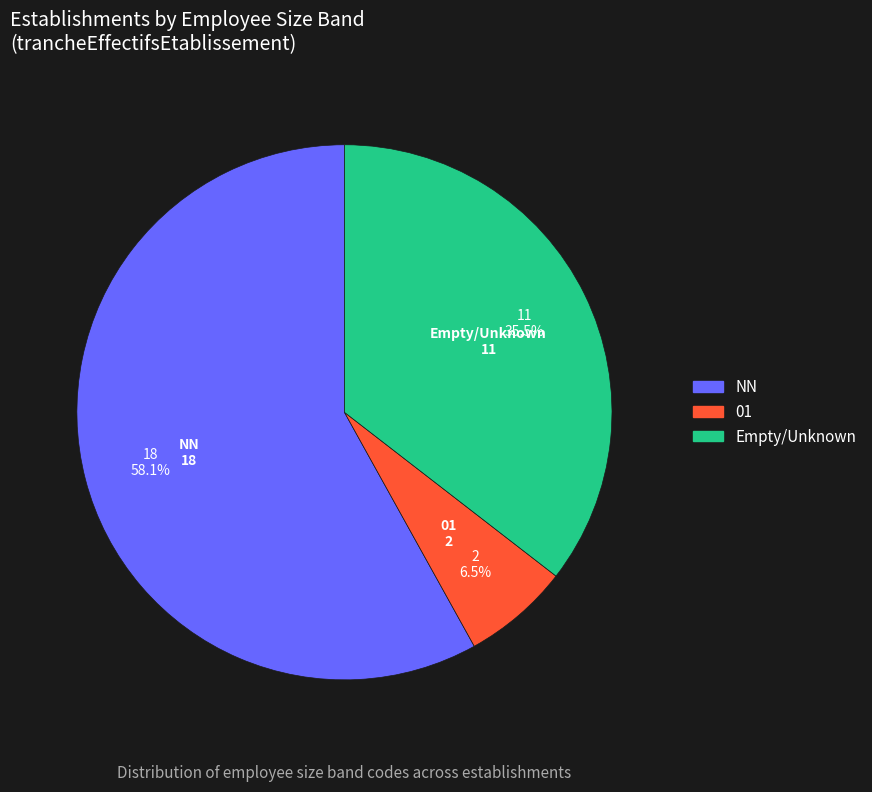

How many segments does this pie chart have?

3